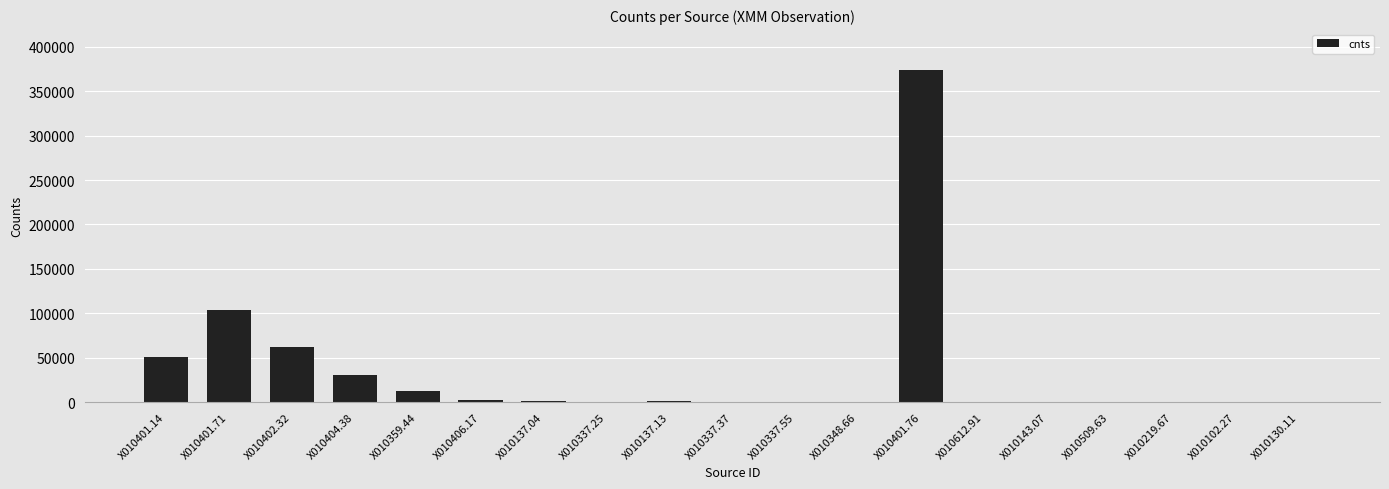

Count the number of data series in this chart.

1